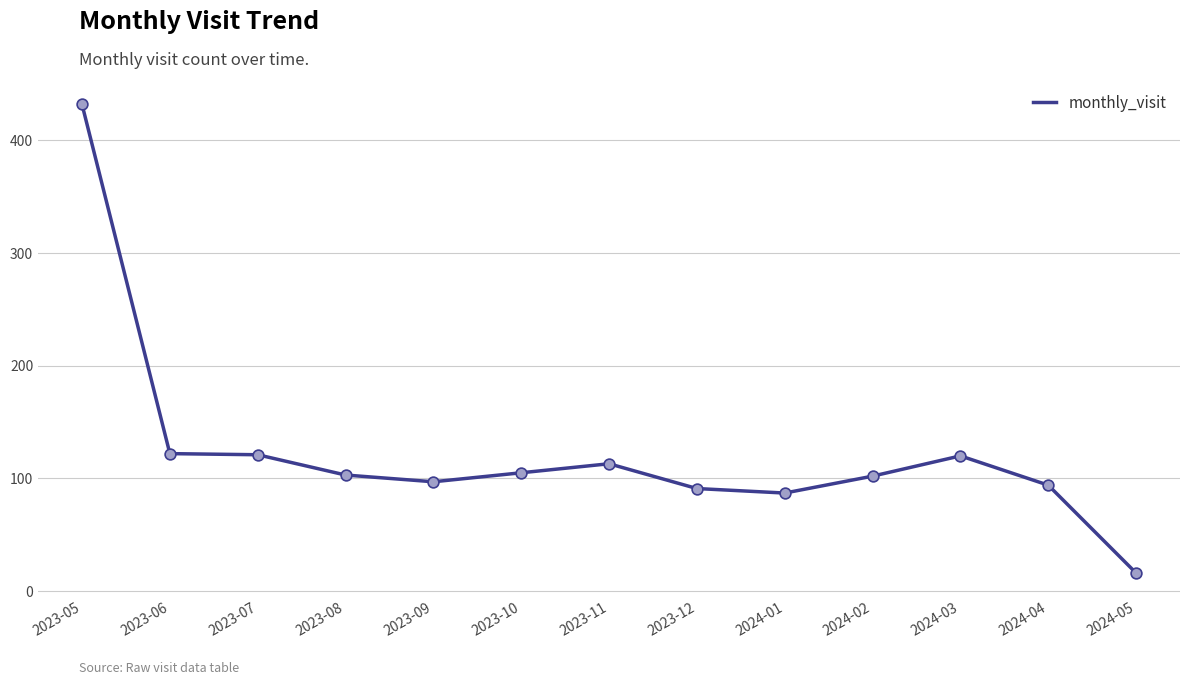

Which has a higher value, 2024-02 or 2024-01?

2024-02